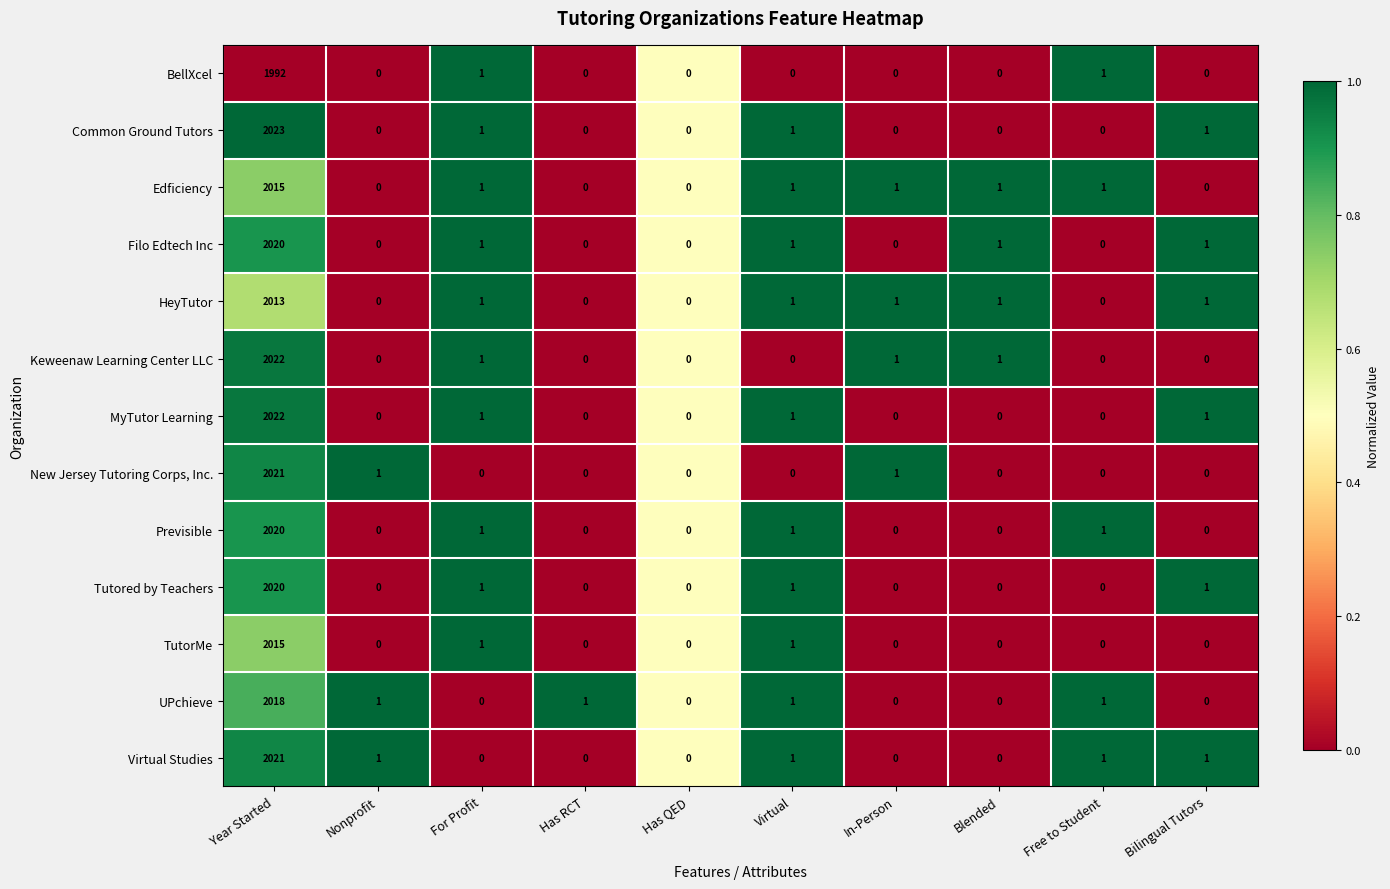

Which series has the largest range (max minus min)?

Common Ground Tutors